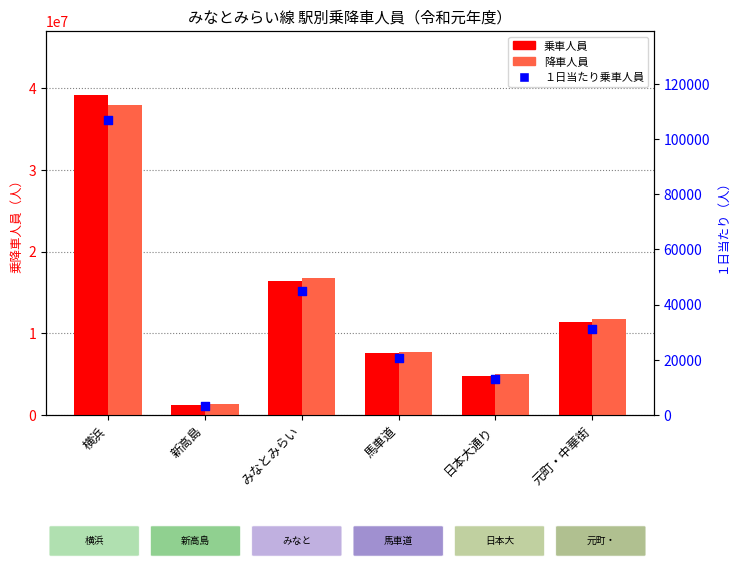

At which category is the sum across all series the highest?

横浜